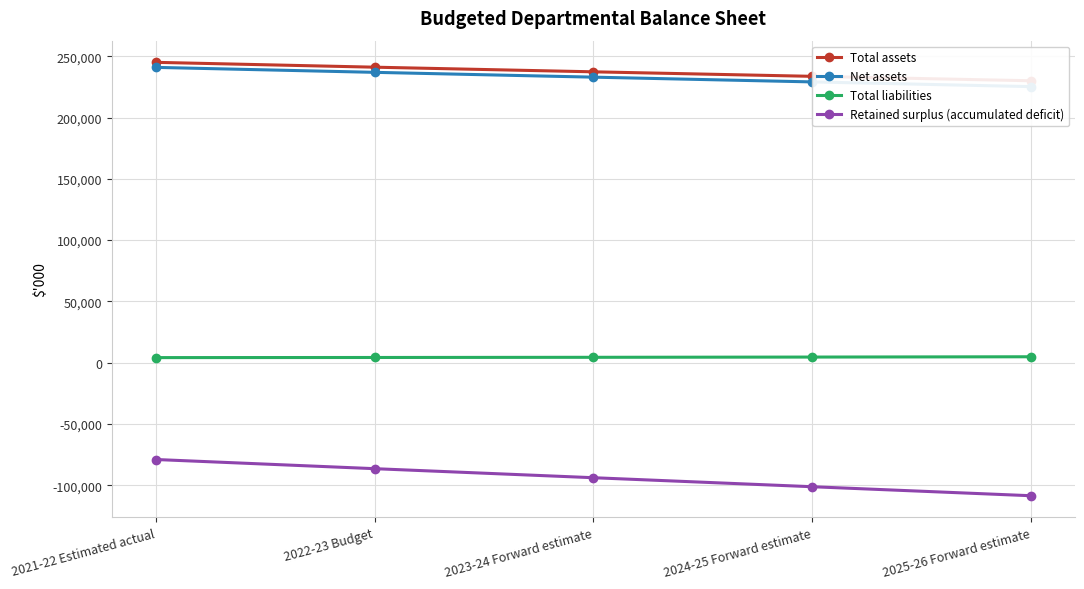

What is the total value across all series at 2025-26 Forward estimate?

351393